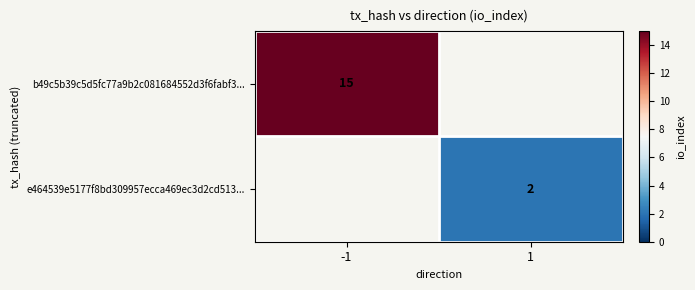

The b49c5b39c5d5fc77a9b2c081684552d3f6fabf3... series shows 4.4 at -1. True or false?

False